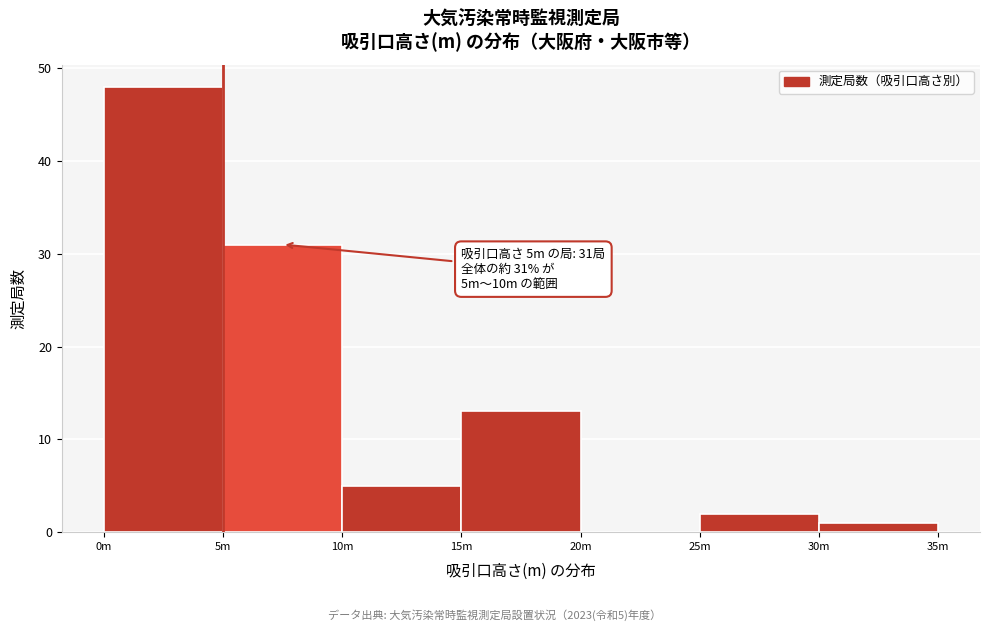

Reading left to right, list all the values displayed in this chart.

0m=48	5m=31	10m=5	15m=13	20m=0	25m=2	30m=1